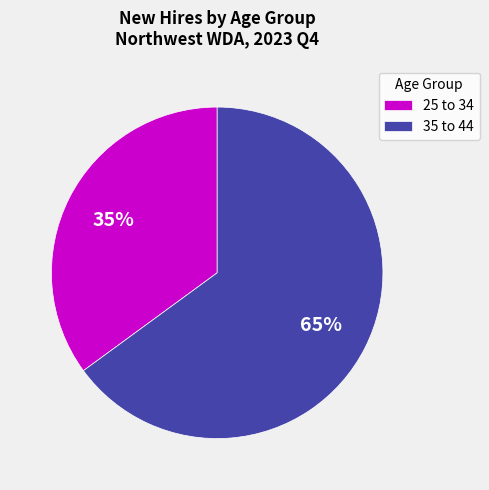

Which slice is the largest?

35 to 44